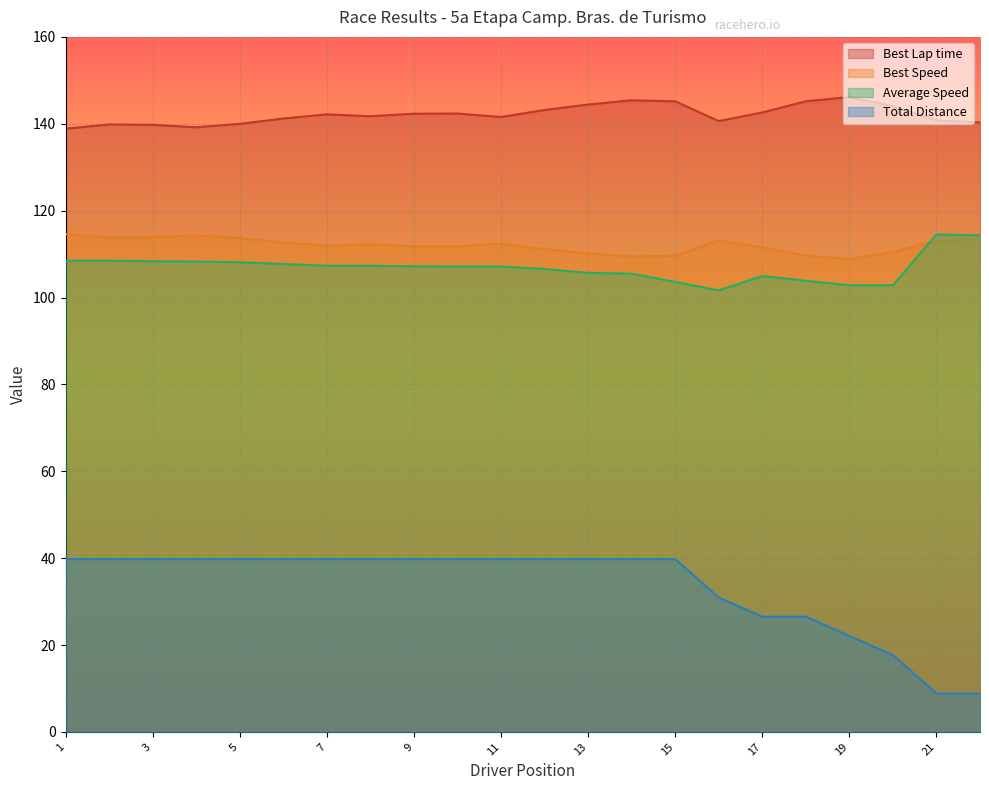

How many data points in Best Speed are less than 112?

11